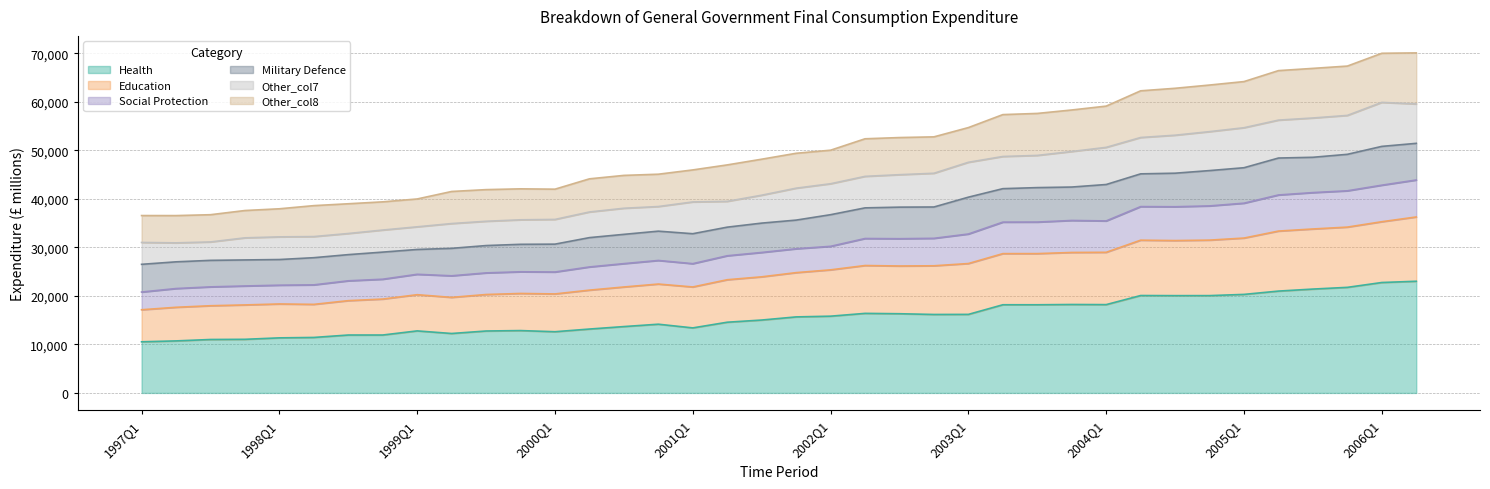

Is it true that Health equals 28097 at 2002Q1?

False